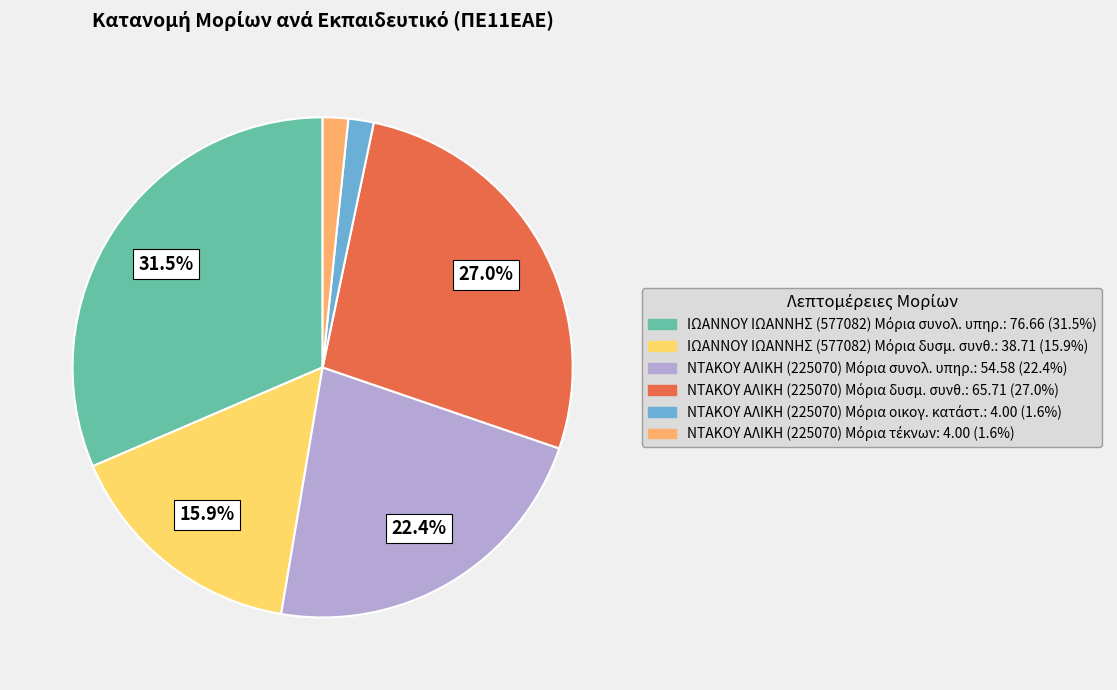

Does any single category account for the majority?

No